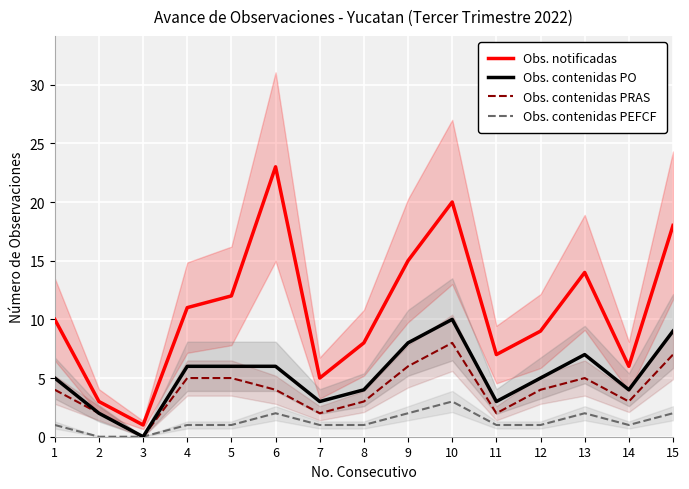

Which series has the largest range (max minus min)?

Obs. notificadas